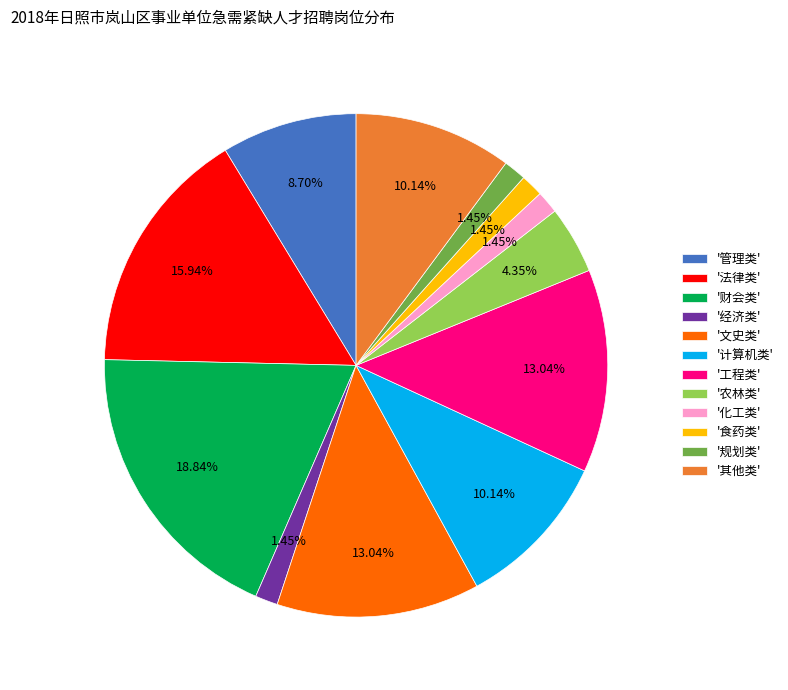

Which category has the biggest portion of the pie?

'财会类'